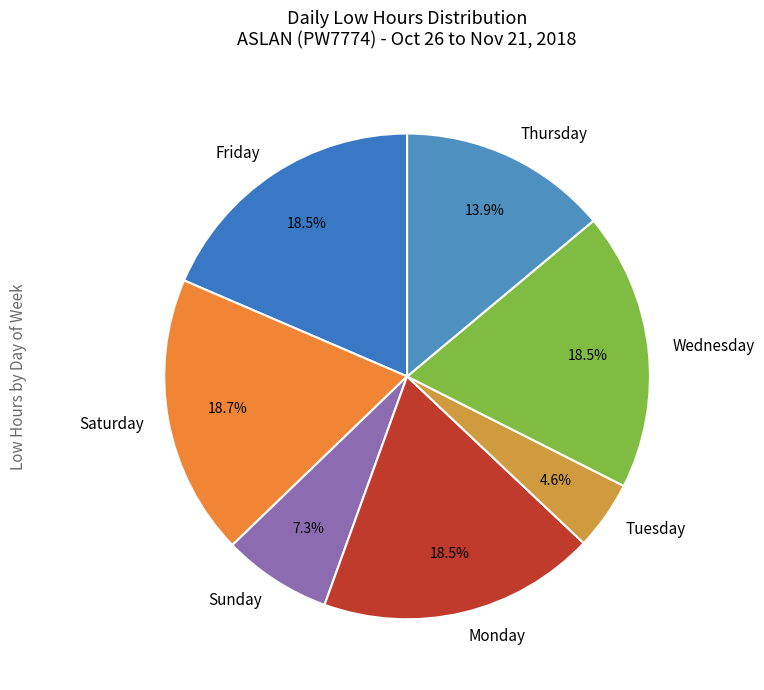

Approximately how many times larger is the value at Sunday compared to Thursday?

0.5